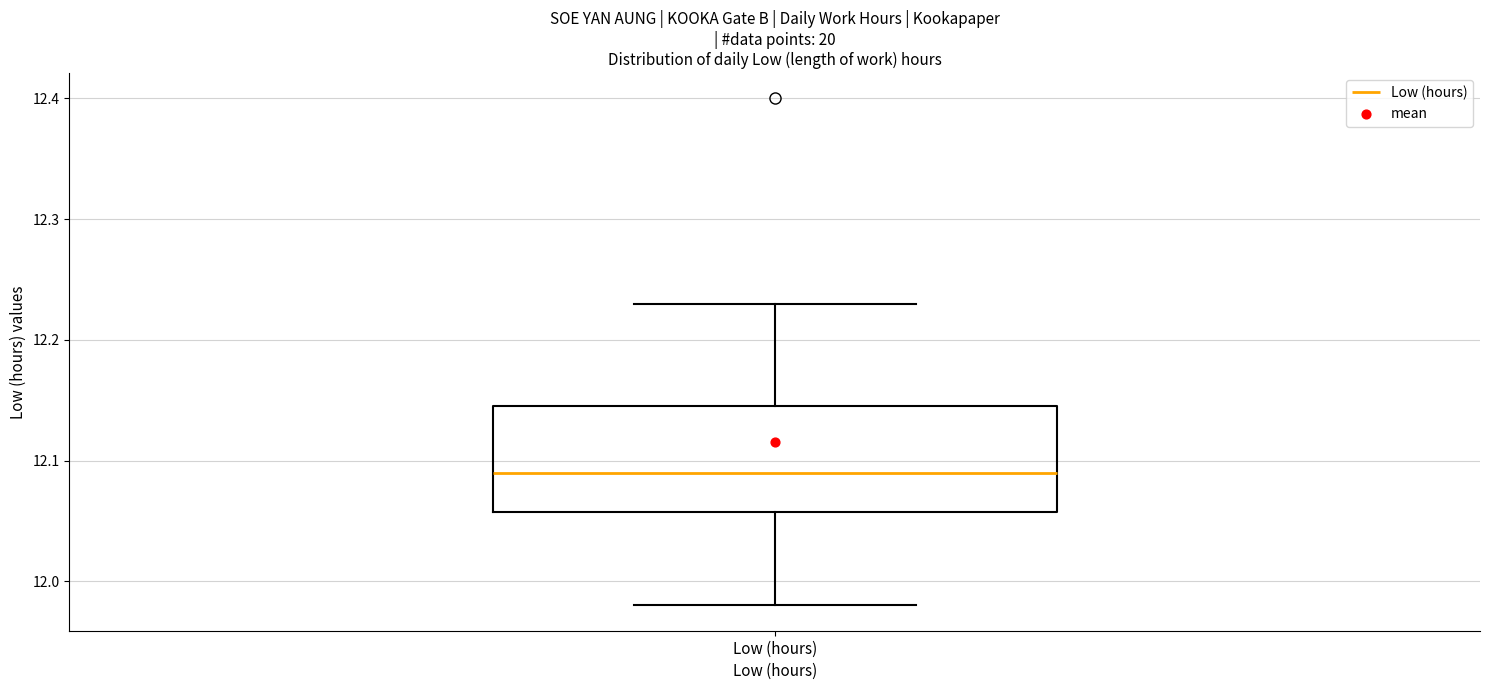

Where does the median line of the box for Low (hours) sit on the y-axis? The values are not printed on the chart, so give them approximately, as read against the axis.

12.09